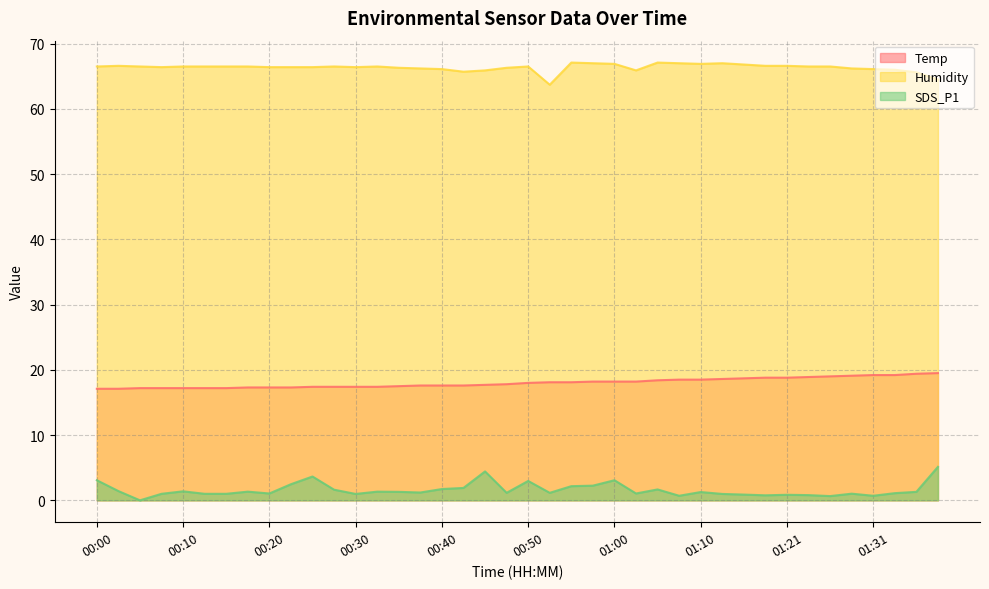

At which category is the sum across all series the highest?

01:39